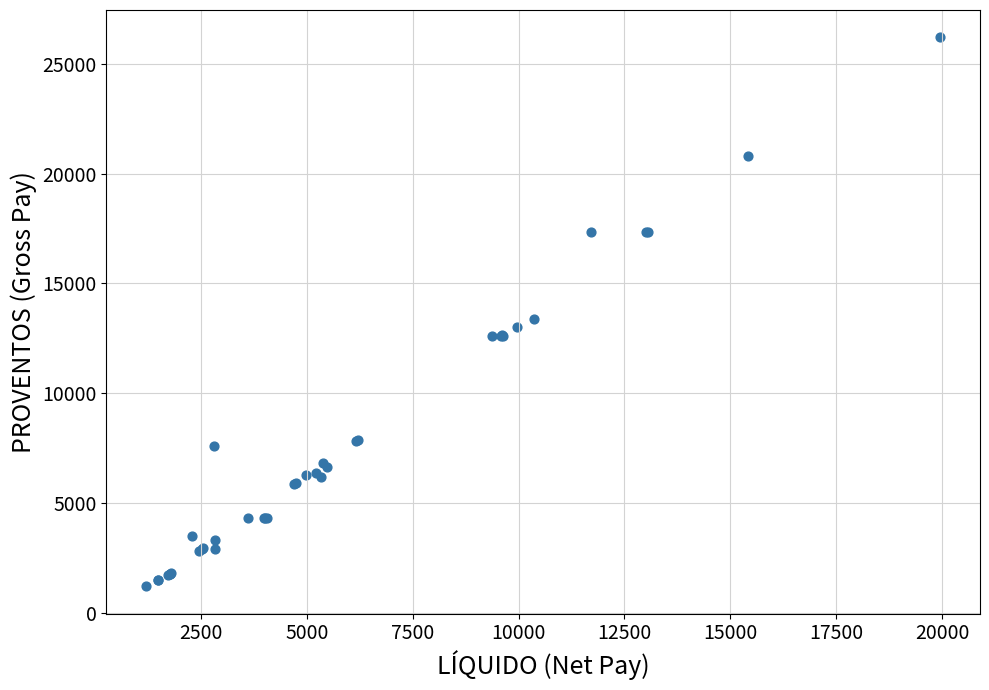

What Y value in the scatter plot is closest to 13699?

13394.4